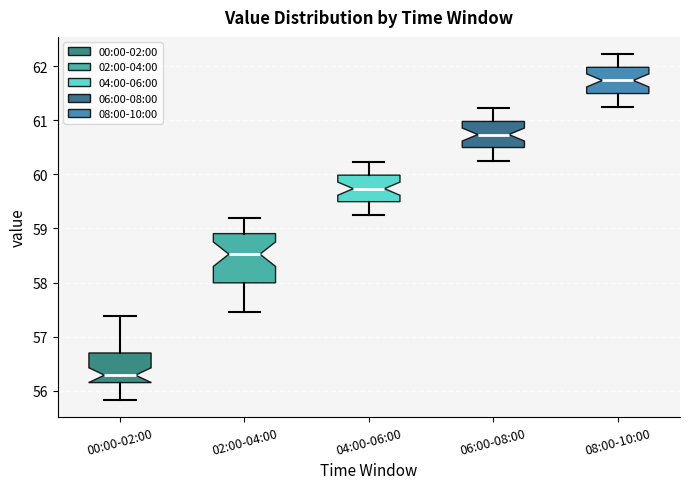

Reading left to right, read every box against the y-axis: the position of its median line, the range the box covers, and the ends of its whiskers. The values are not printed on the chart, so give them approximately, as read against the axis.

00:00-02:00: median 56.3, box 56.2 to 56.7, whiskers 55.8 to 57.4
02:00-04:00: median 58.5, box 58.0 to 58.9, whiskers 57.5 to 59.2
04:00-06:00: median 59.7, box 59.5 to 60.0, whiskers 59.3 to 60.2
06:00-08:00: median 60.7, box 60.5 to 61.0, whiskers 60.3 to 61.2
08:00-10:00: median 61.7, box 61.5 to 62.0, whiskers 61.3 to 62.2